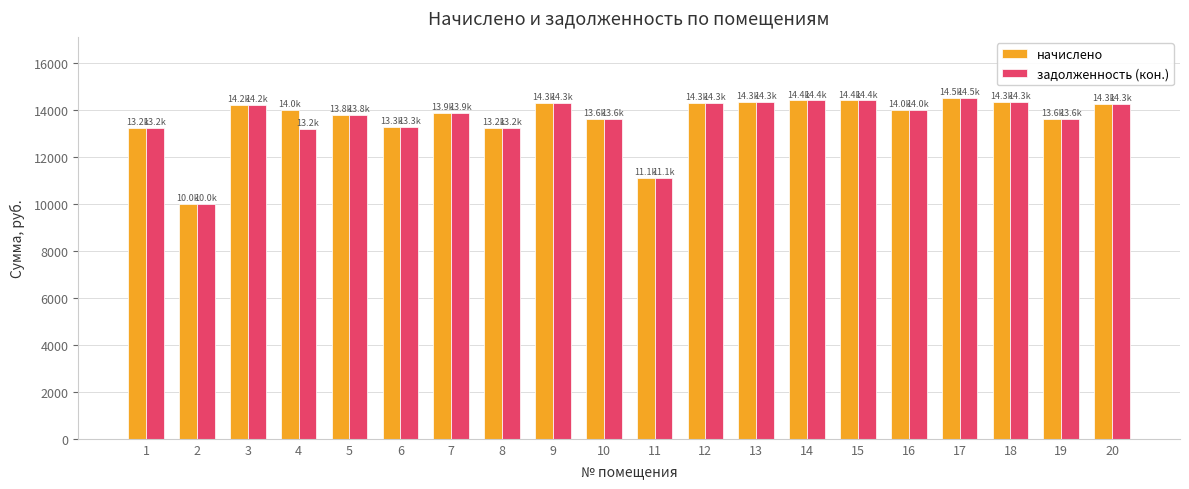

What is the smallest value displayed?

9987.6